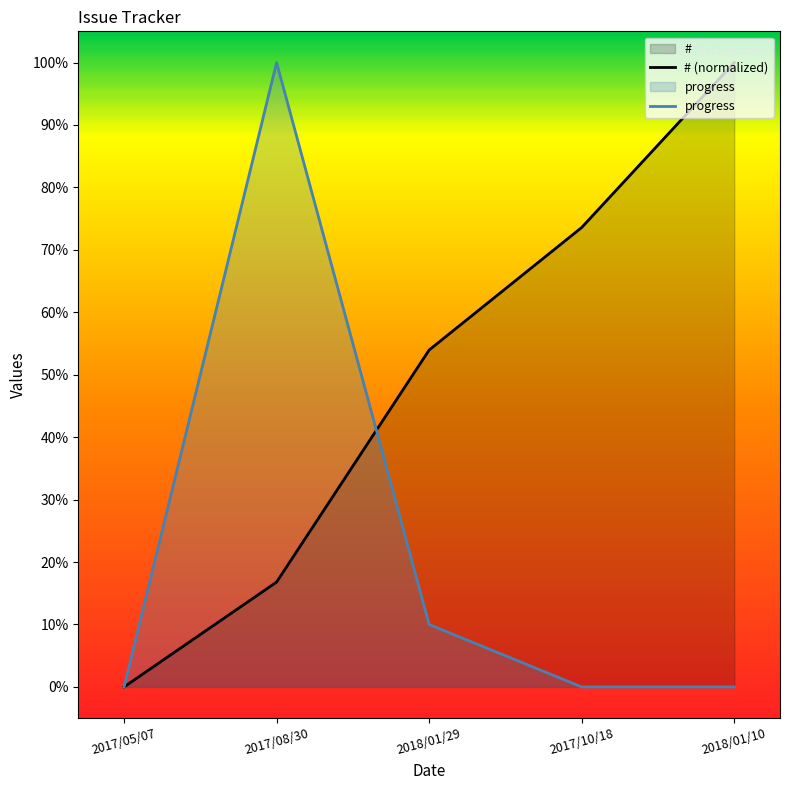

After their last crossing, which series has the higher values: progress or #?

#